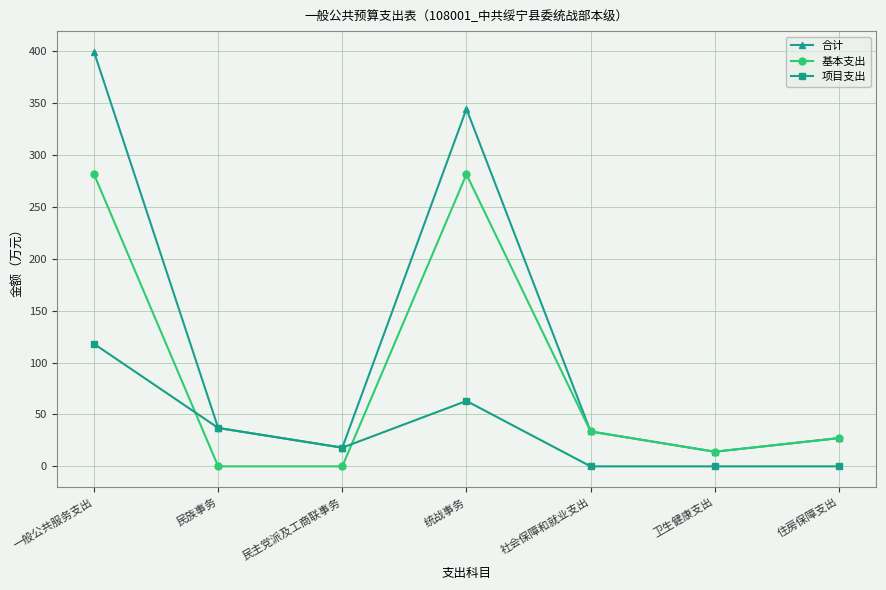

Reading left to right, list all the values displayed in this chart.

合计: 一般公共服务支出=399.3	民族事务=37.0	民主党派及工商联事务=18.0	统战事务=344.3	社会保障和就业支出=33.6	卫生健康支出=14.1	住房保障支出=27.2
基本支出: 一般公共服务支出=281.3	民族事务=0.0	民主党派及工商联事务=0.0	统战事务=281.3	社会保障和就业支出=33.6	卫生健康支出=14.1	住房保障支出=27.2
项目支出: 一般公共服务支出=118.0	民族事务=37.0	民主党派及工商联事务=18.0	统战事务=63.0	社会保障和就业支出=0.0	卫生健康支出=0.0	住房保障支出=0.0